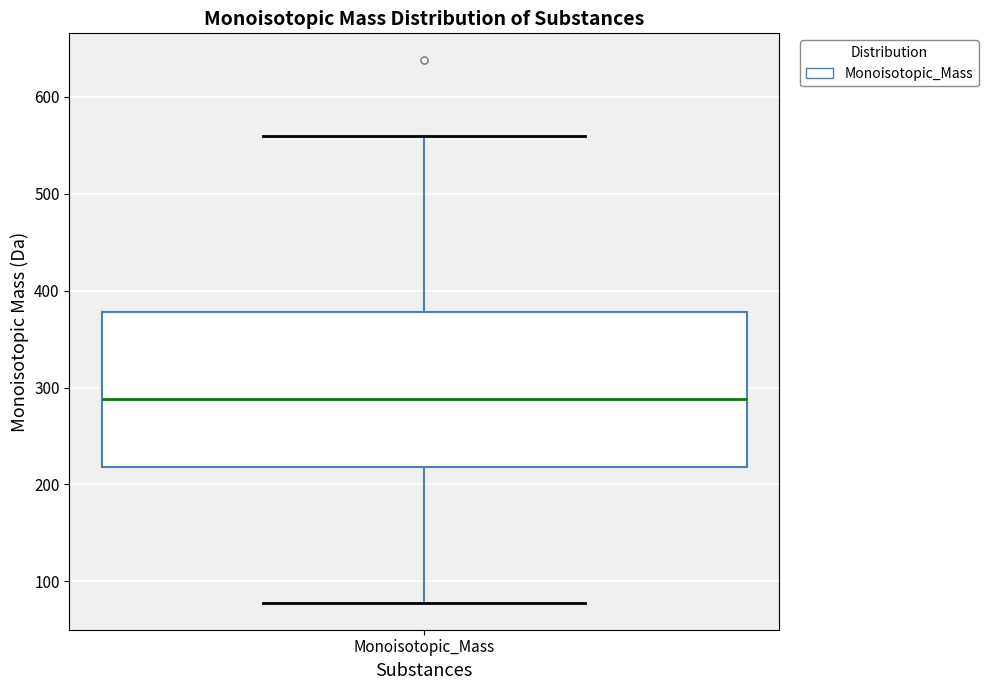

Where does the lower whisker of the box for Monoisotopic_Mass end on the y-axis? The values are not printed on the chart, so give them approximately, as read against the axis.

80